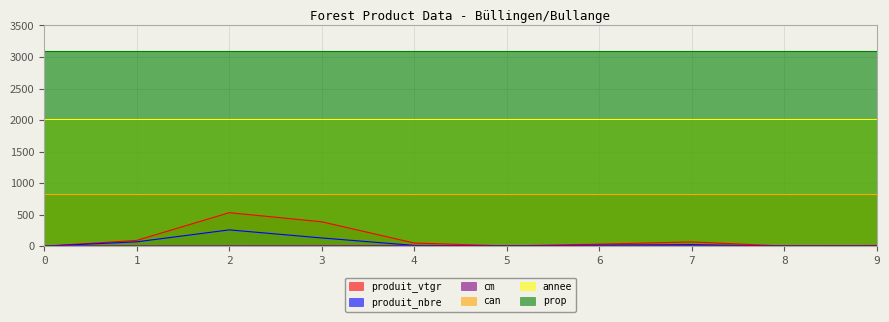

What is the difference between the highest and lowest values at 9?

3089.0